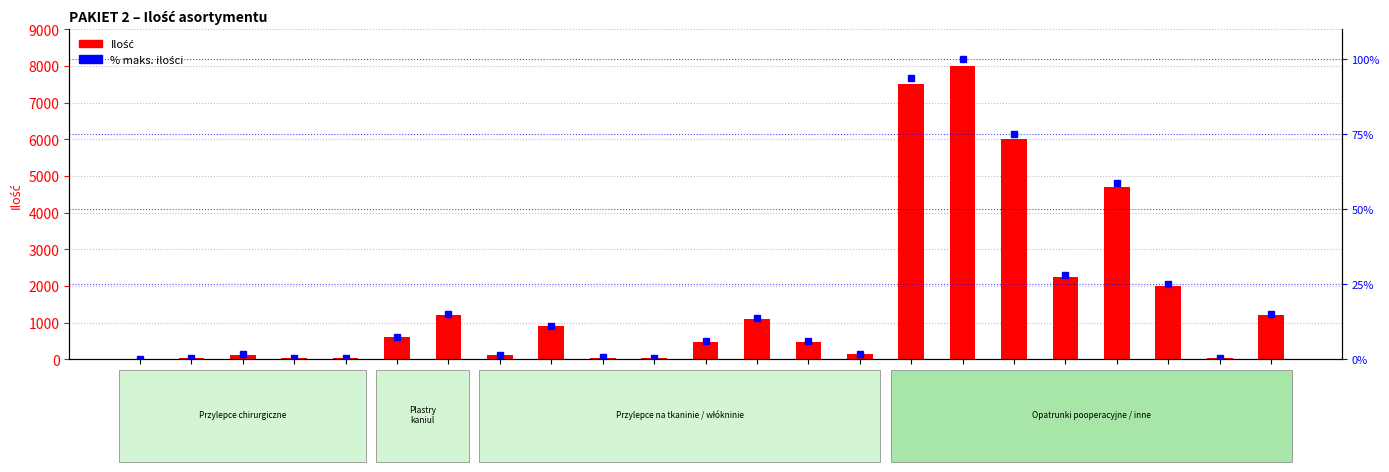

At which category is the sum across all series the highest?

17